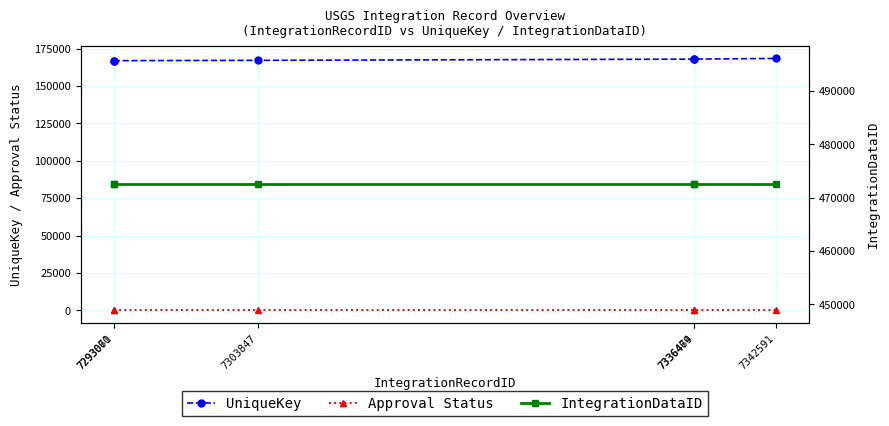

Read the IntegrationDataID value at 7342591.

472494